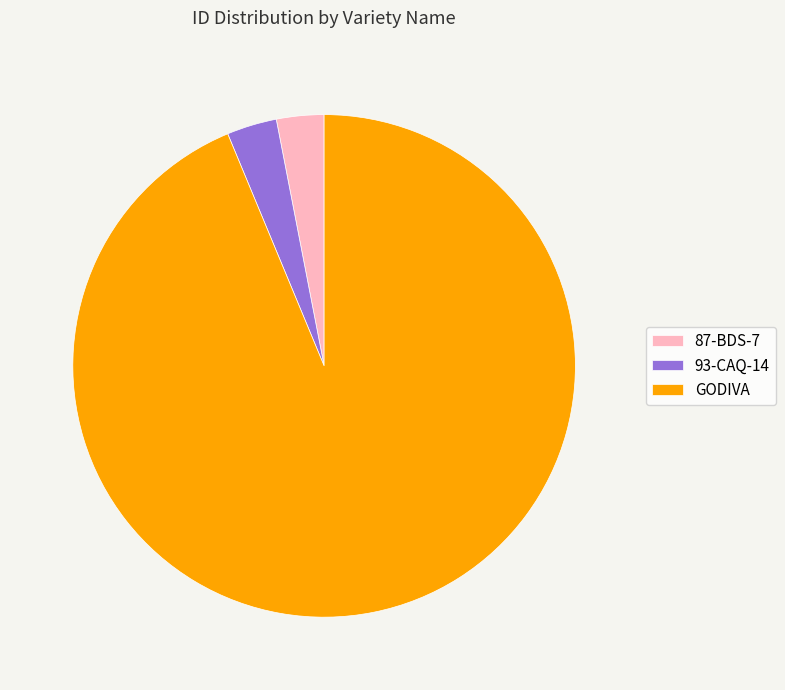

True or false: 87-BDS-7 accounts for 3% of the total.

True